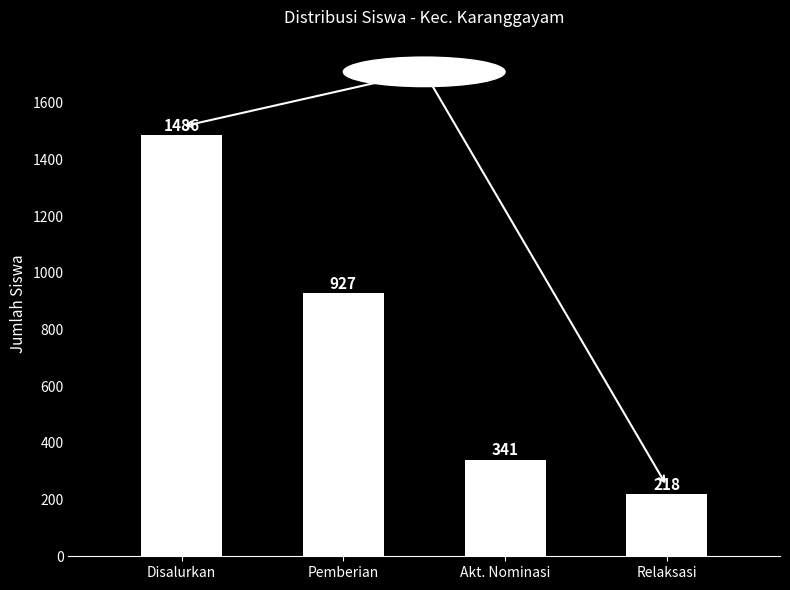

The value at Relaksasi is 218. True or false?

True